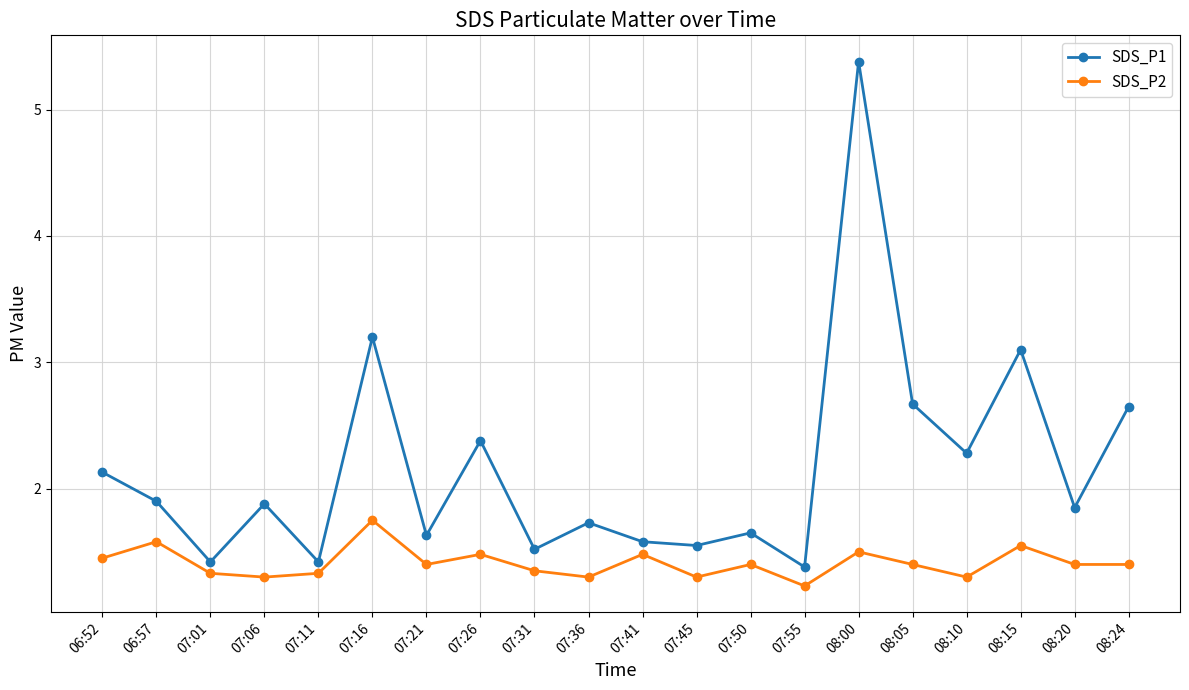

At which category is the sum across all series the highest?

08:00